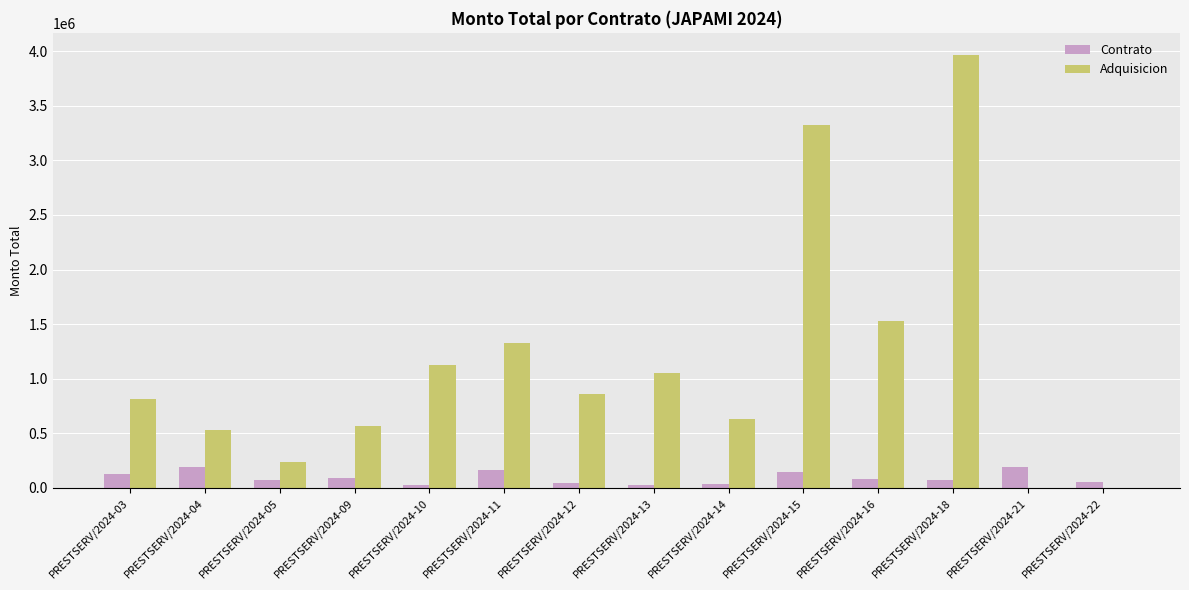

What is the greatest value displayed?

3970136.0